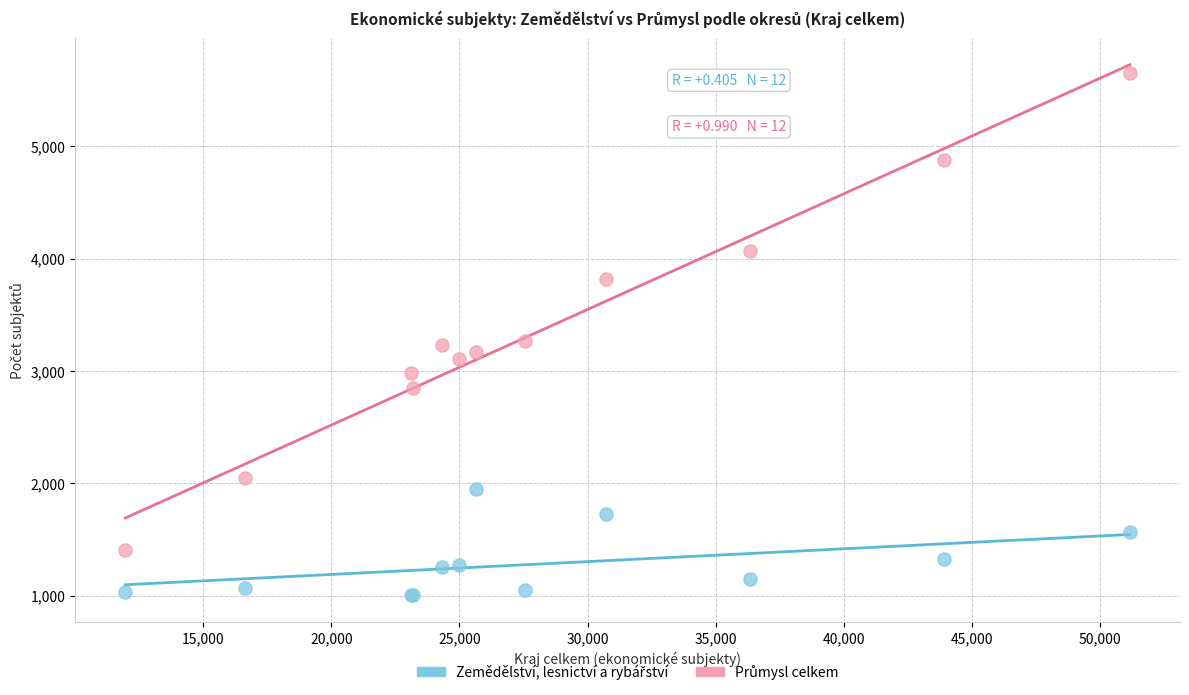

What is the X range (max minus min) for the scatter plot?

39188